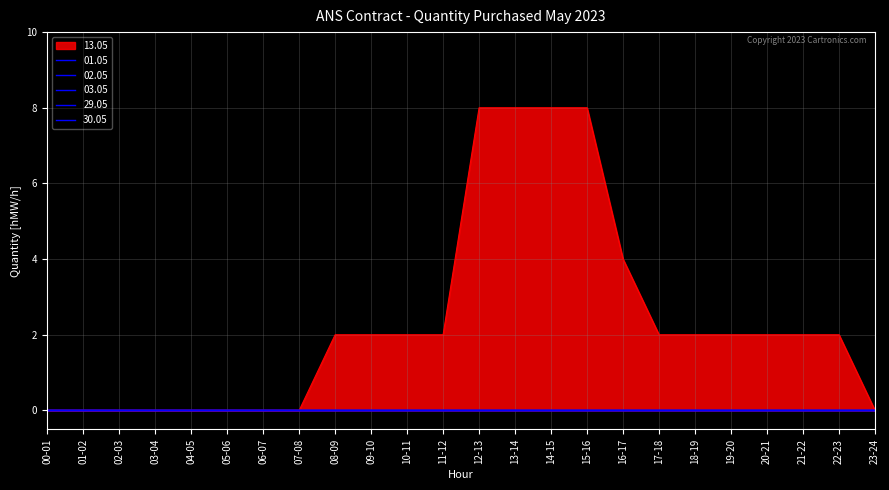

What is the label of the 18th point from the right?

06-07